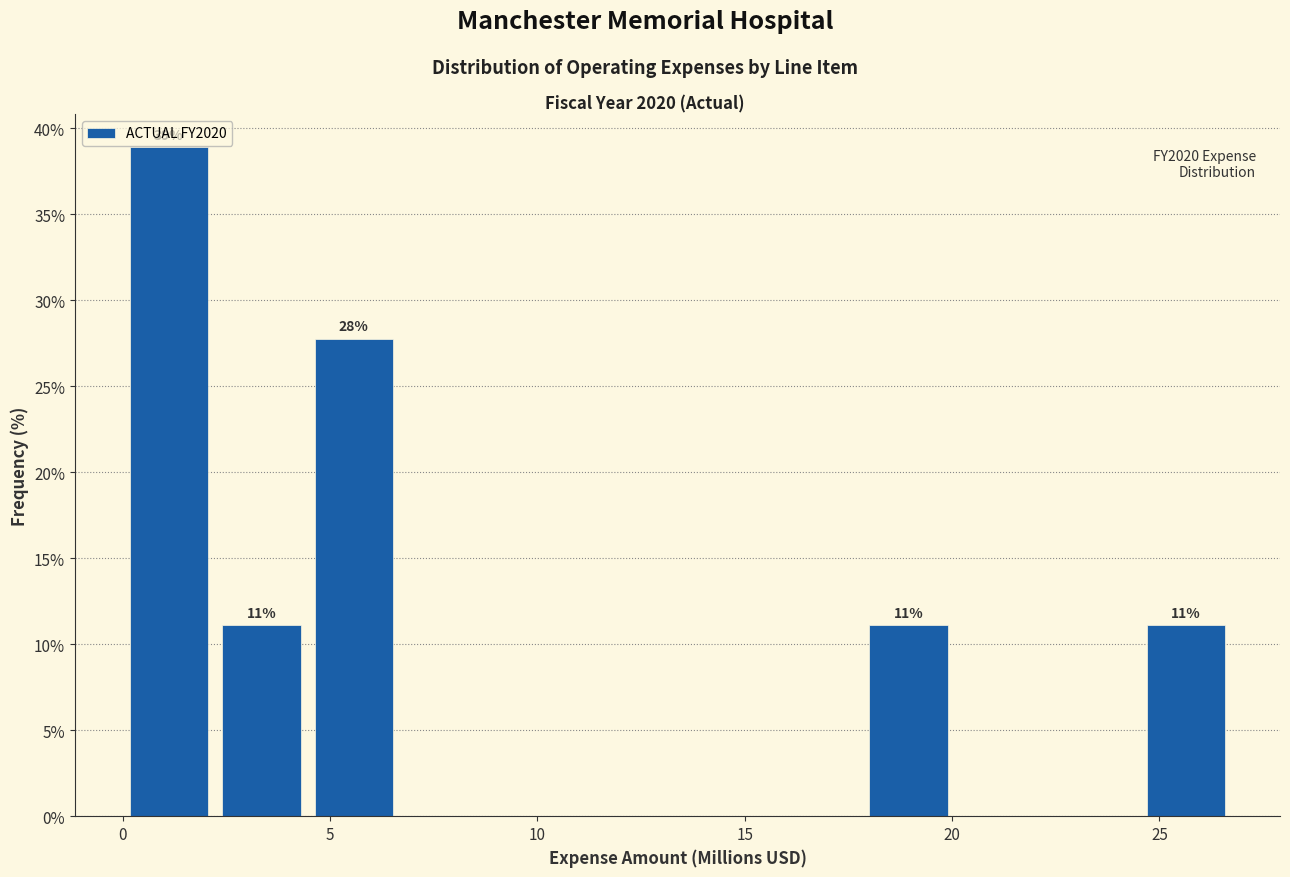

Over which range of the x-axis is the bar tallest?

0.0 to 2.0